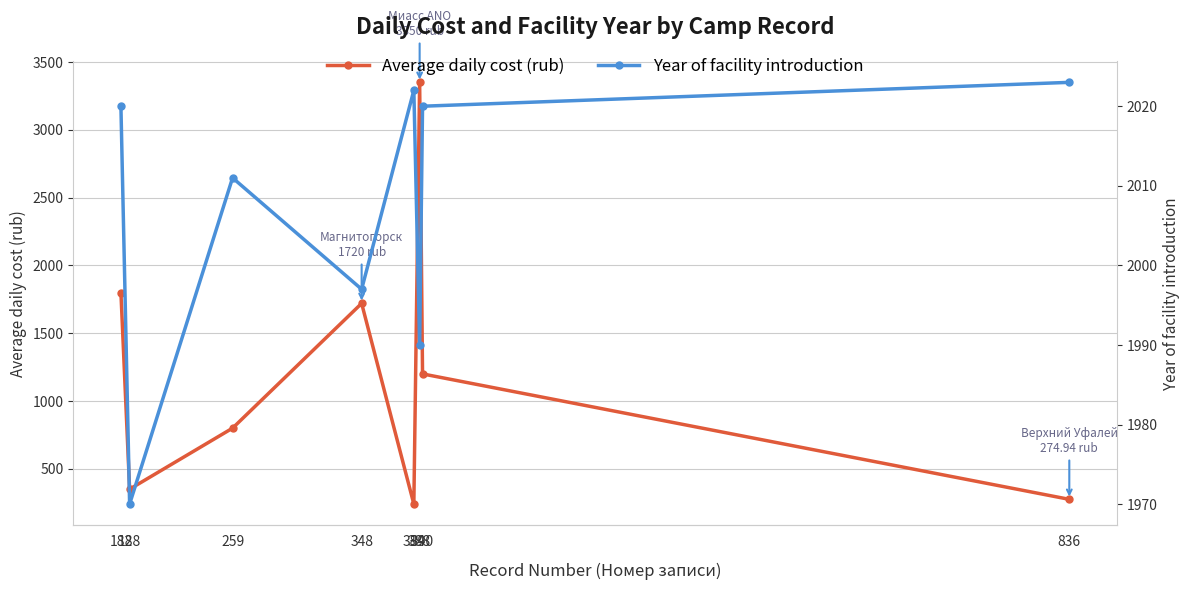

In Year of facility introduction, how many points are higher than both neighbors (excluding endpoints)?

2